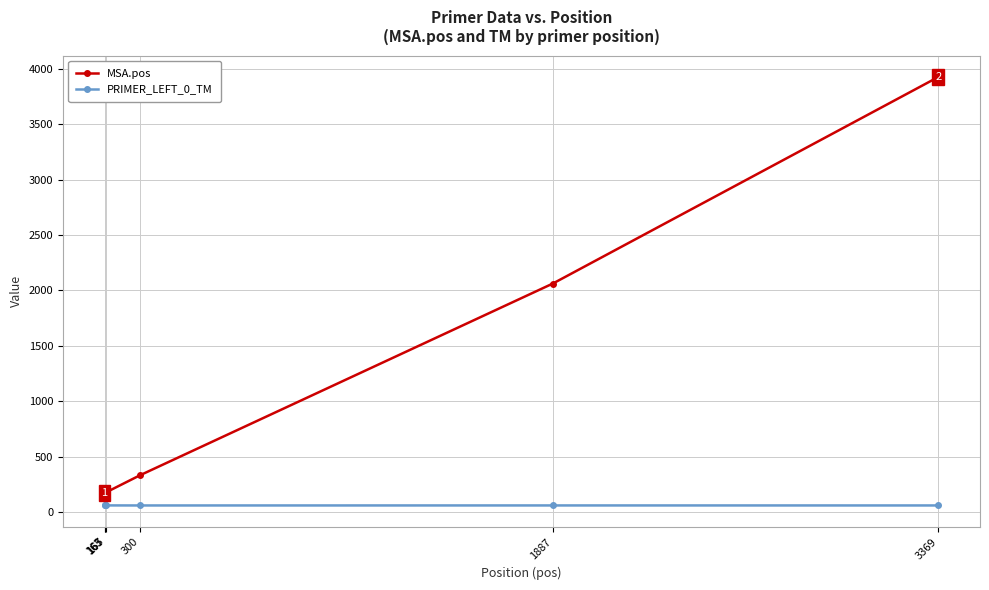

Rank the series at 163 from highest to lowest value.

MSA.pos, PRIMER_LEFT_0_TM